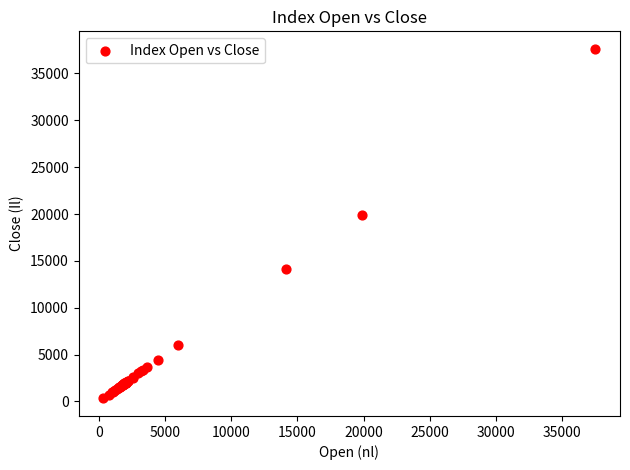

What Y value in the scatter plot is closest to 18973?

19860.0